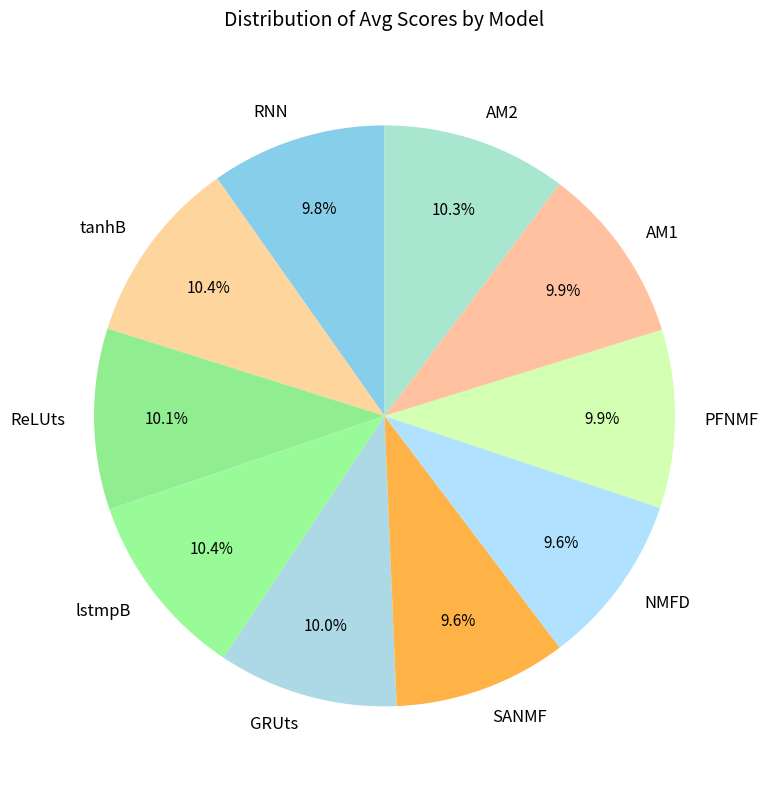

Does AM2 account for over 50% of the chart?

No